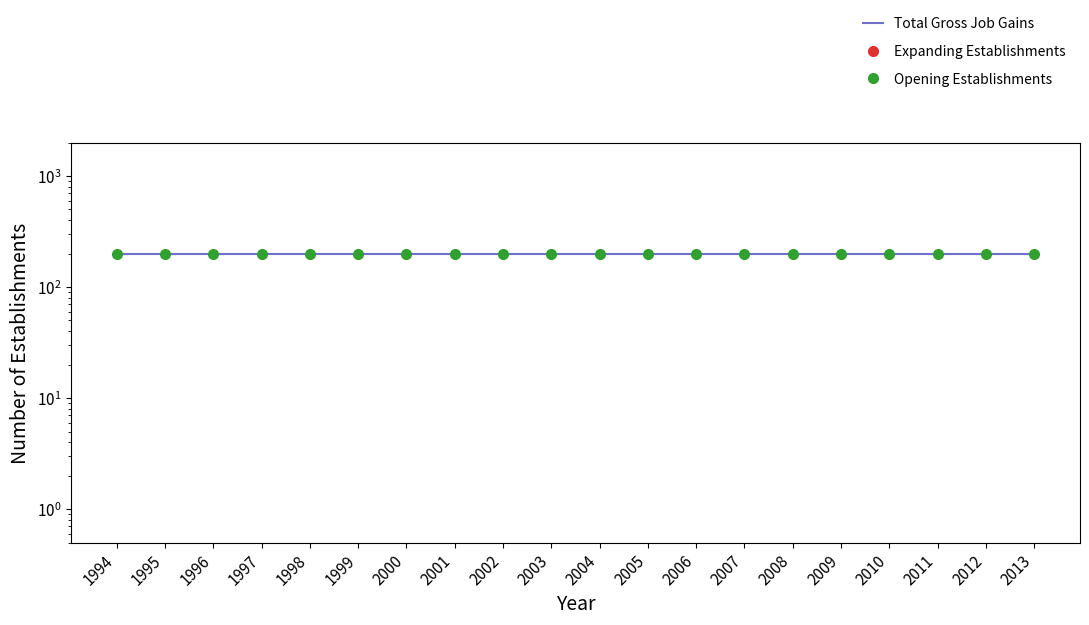

How many lines are shown in the chart?

3